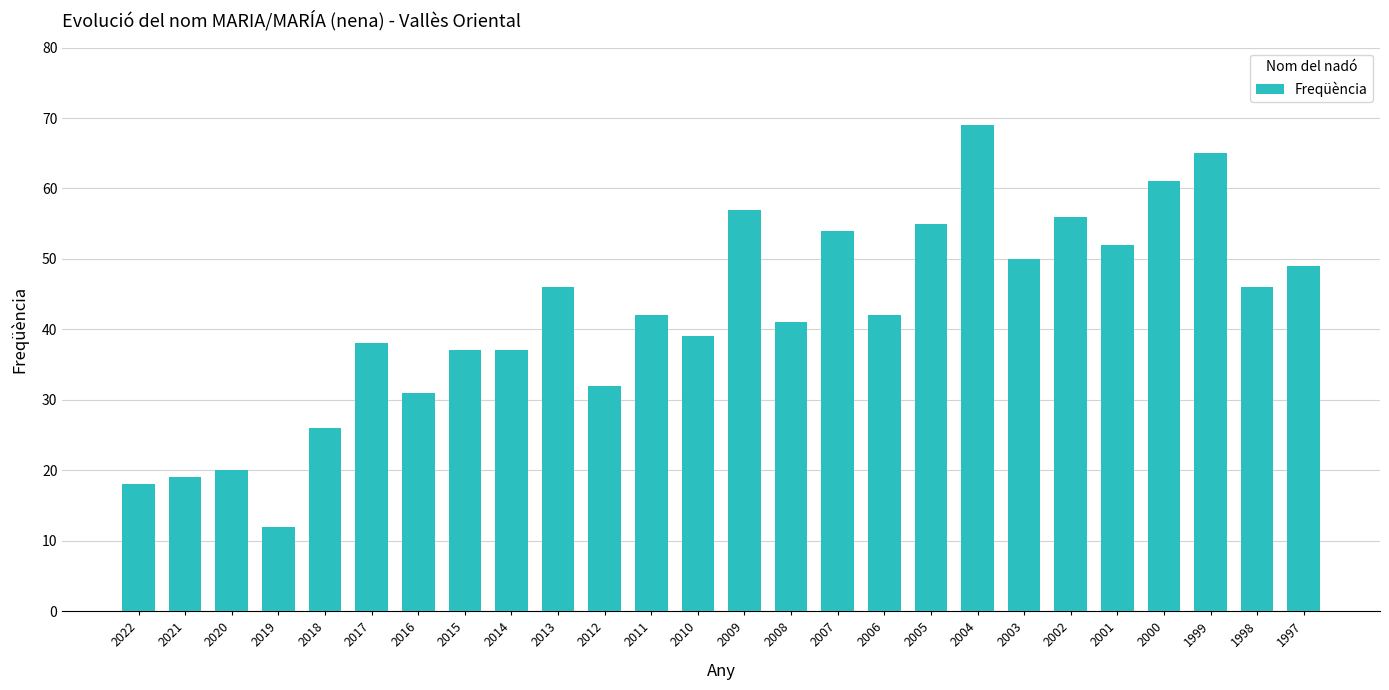

Which has a higher value, 2021 or 2003?

2003